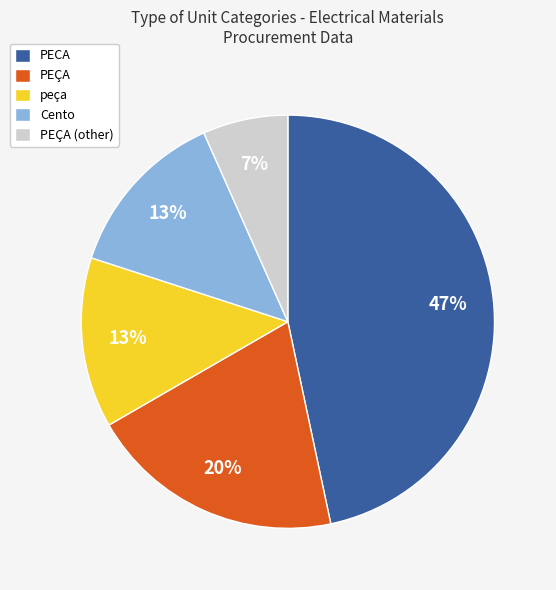

To the nearest percent, what percentage of the pie is Cento?

13%